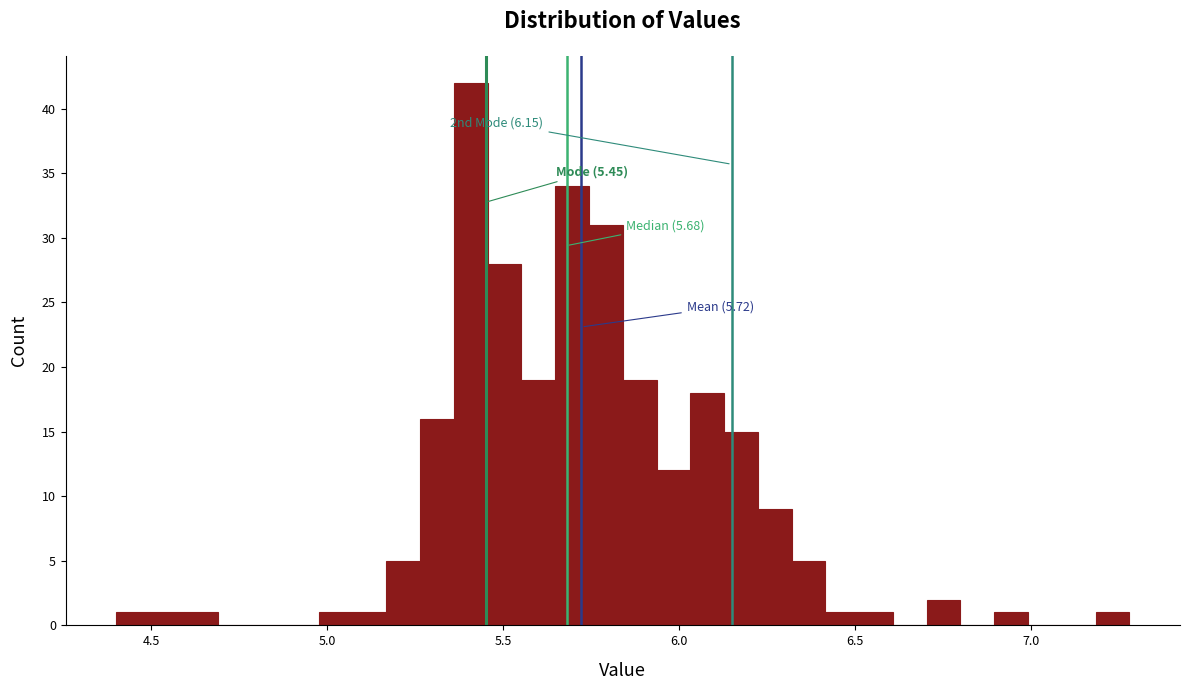

Around what value on the x-axis is the tallest bar? Give the approximate position of its centre, as read against the axis.

5.40